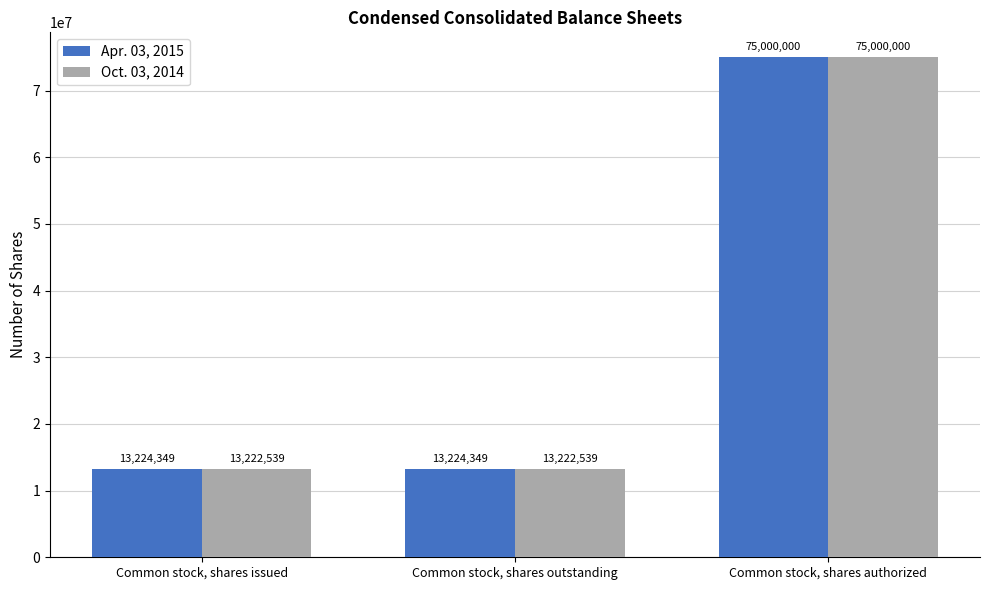

Which label corresponds to the largest value in the chart?

Common stock, shares authorized